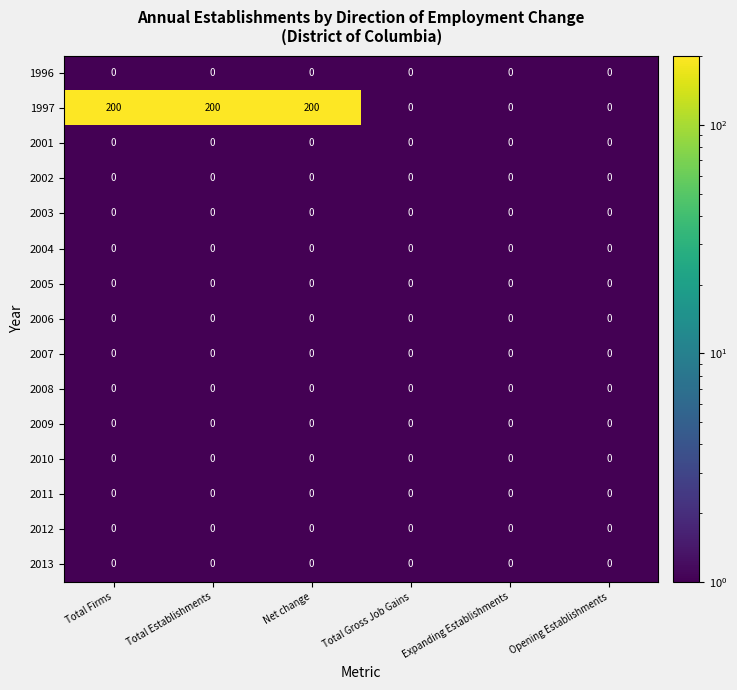

Which series has the widest spread of values?

1997